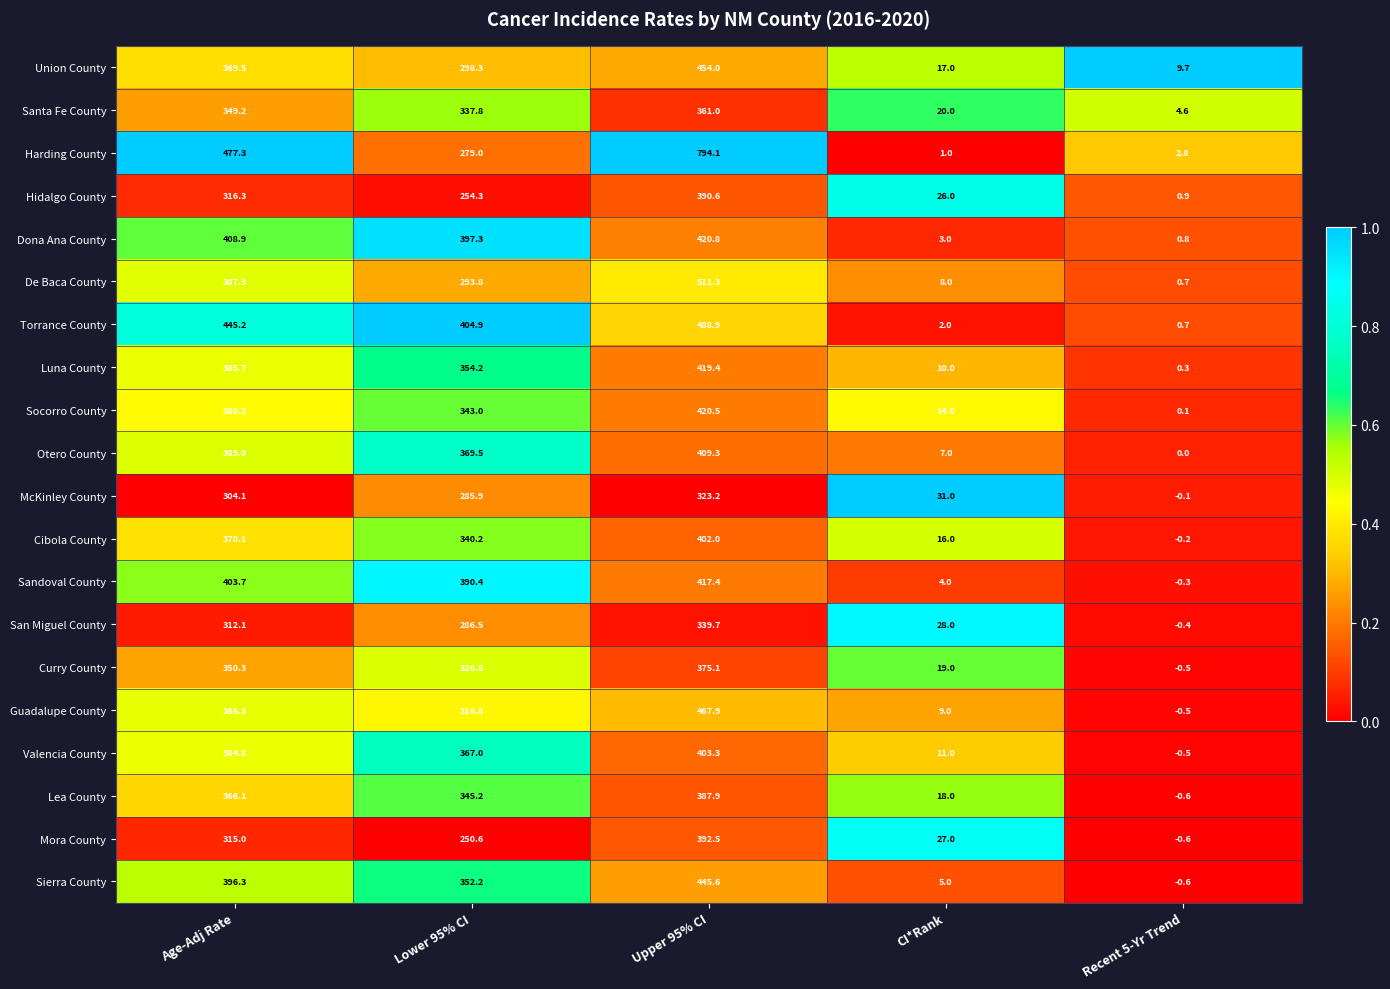

How many distinct data groups are displayed?

20